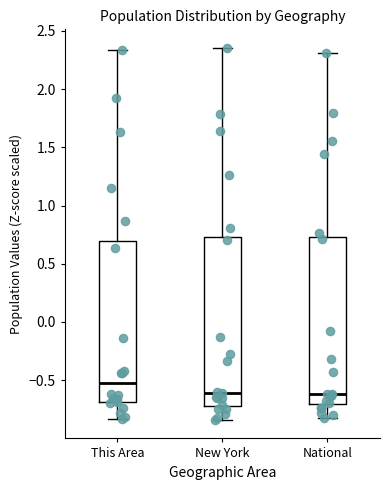

Reading left to right, read every box against the y-axis: the position of its median line, the range the box covers, and the ends of its whiskers. The values are not printed on the chart, so give them approximately, as read against the axis.

This Area: median -0.55, box -0.70 to 0.70, whiskers -0.85 to 2.35
New York: median -0.60, box -0.70 to 0.75, whiskers -0.85 to 2.35
National: median -0.60, box -0.70 to 0.75, whiskers -0.80 to 2.30